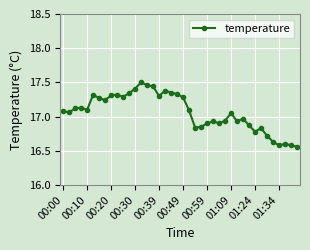

True or false: the data has more than 0 interior local peaks.

True